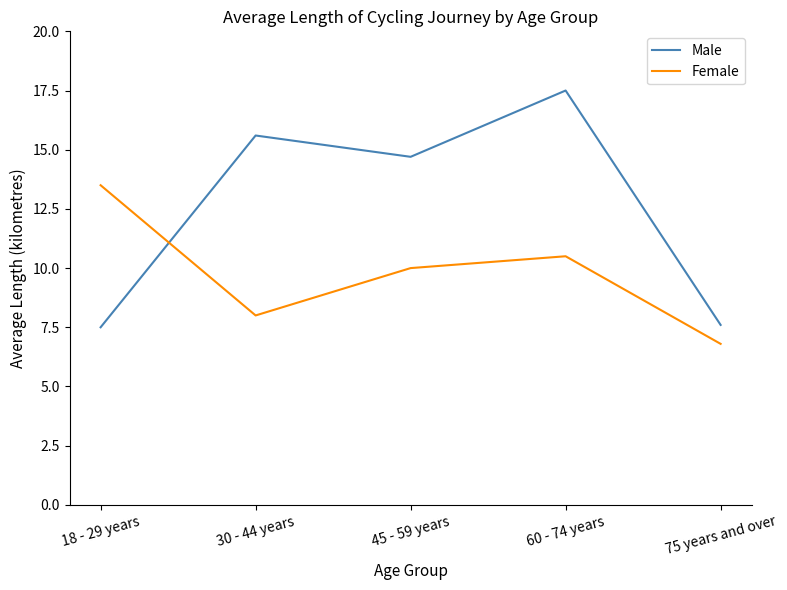

What is the difference between the maximum and minimum values in the Female series?

6.7